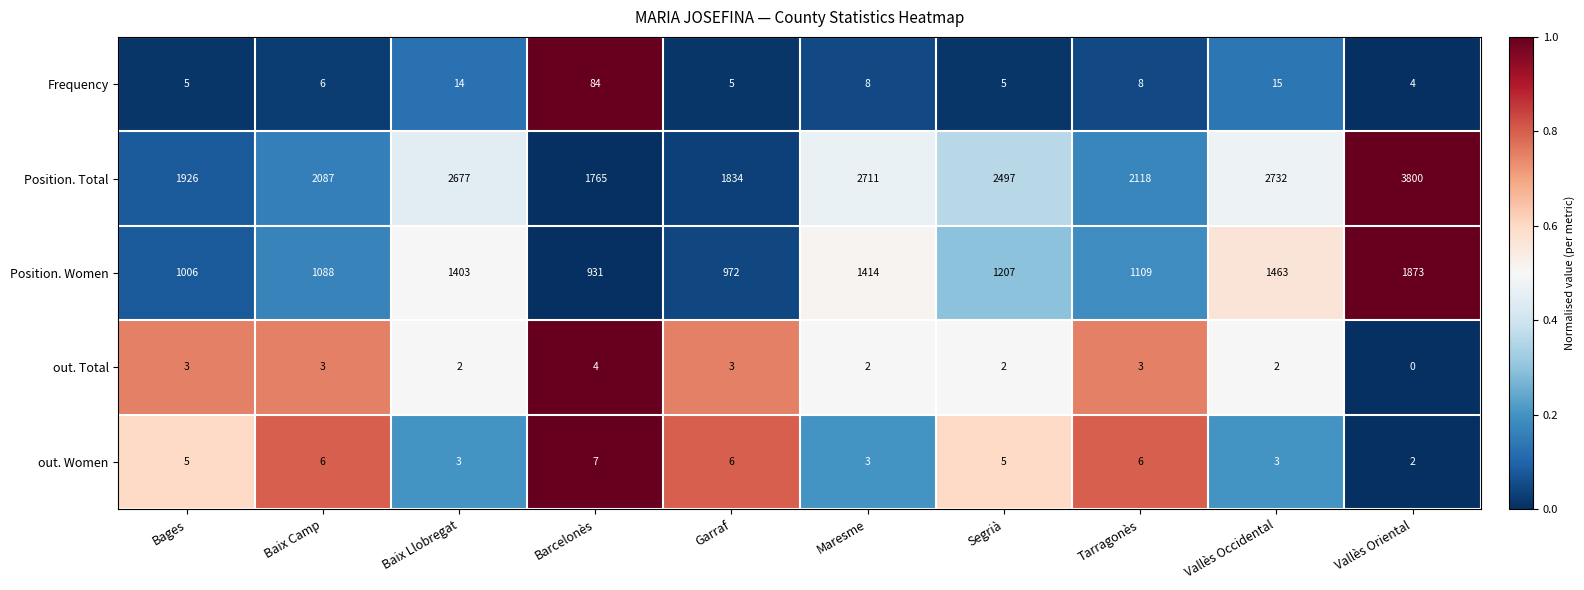

What is the difference between the maximum and minimum values in the Frequency series?

80